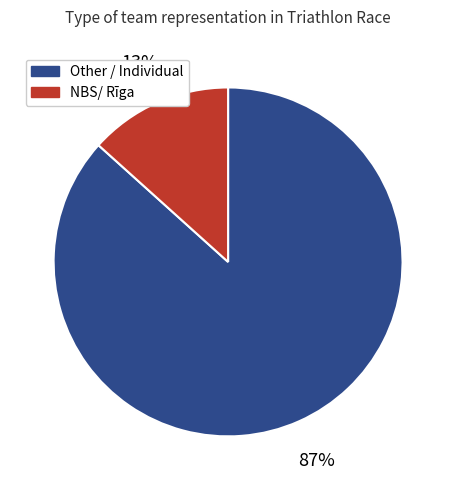

To the nearest percent, what is the average slice percentage?

50%